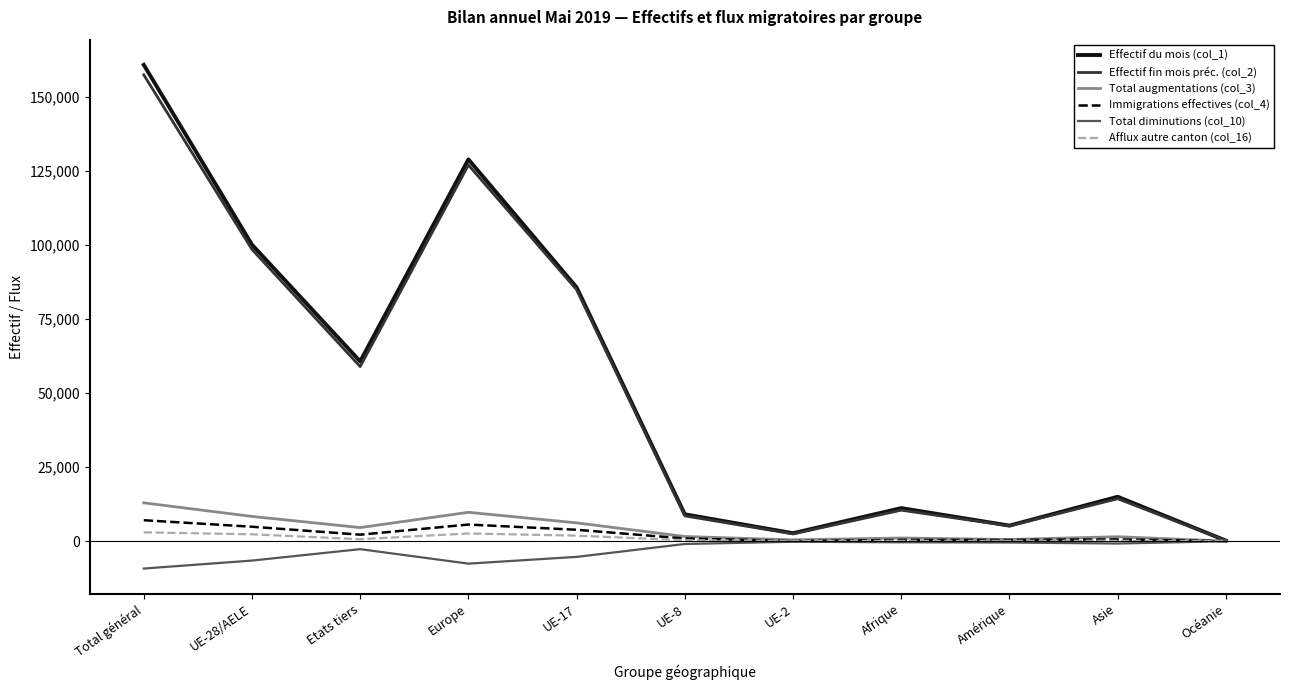

What is the difference between the second highest and second lowest values in the Total augmentations (col_3) series?

9311